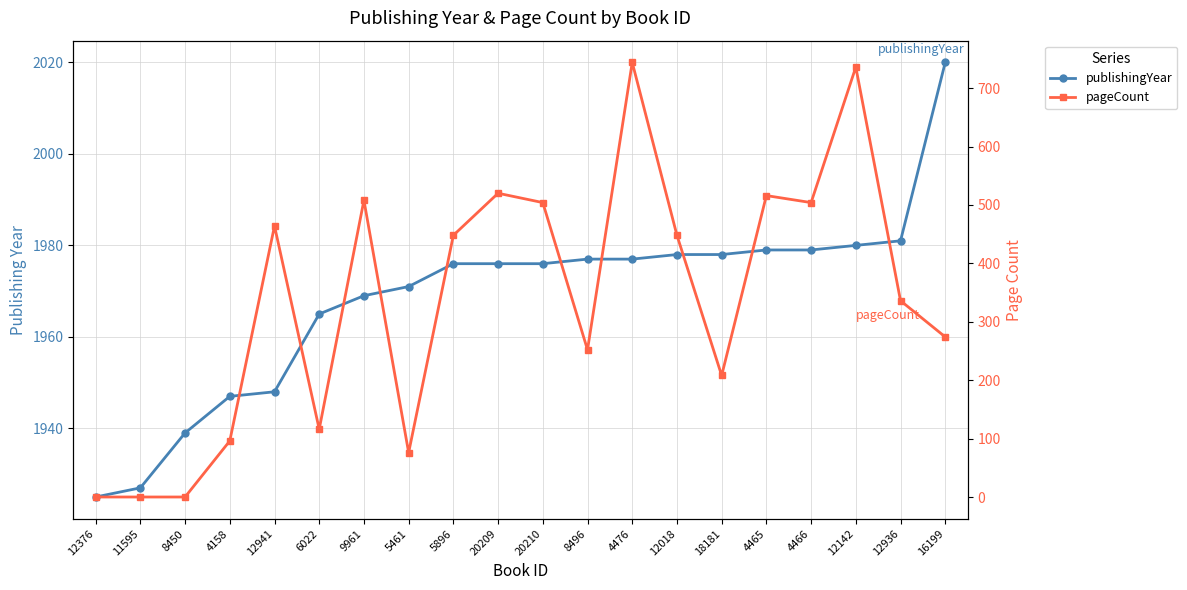

Reading right to left, transcribe all the data shown in this chart.

publishingYear: 16199=2020	12936=1981	12142=1980	4466=1979	4465=1979	18181=1978	12018=1978	4476=1977	8496=1977	20210=1976	20209=1976	5896=1976	5461=1971	9961=1969	6022=1965	12941=1948	4158=1947	8450=1939	11595=1927	12376=1925
pageCount: 16199=274	12936=336	12142=736	4466=504	4465=516	18181=208	12018=448	4476=744	8496=252	20210=504	20209=520	5896=448	5461=76	9961=508	6022=116	12941=464	4158=96	8450=0	11595=0	12376=0